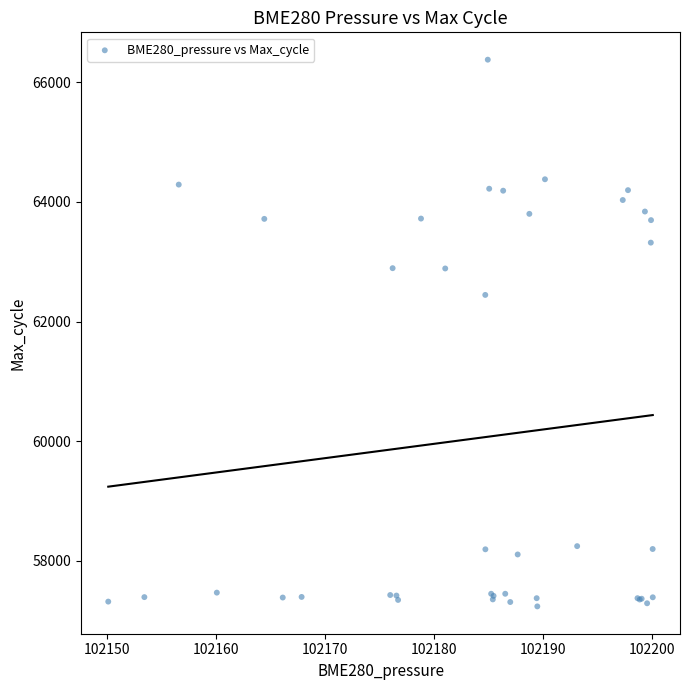

What Y value in the scatter plot is closest to 61808?

62445